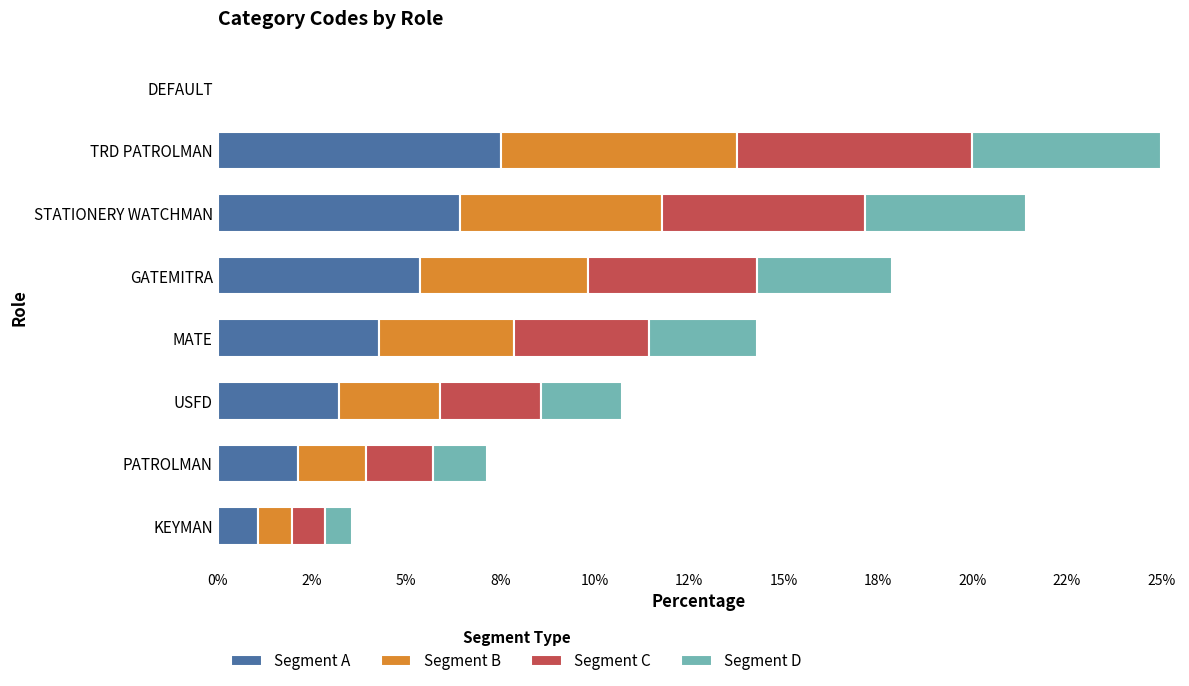

What are all the series names shown in the legend?

Segment A, Segment B, Segment C, Segment D